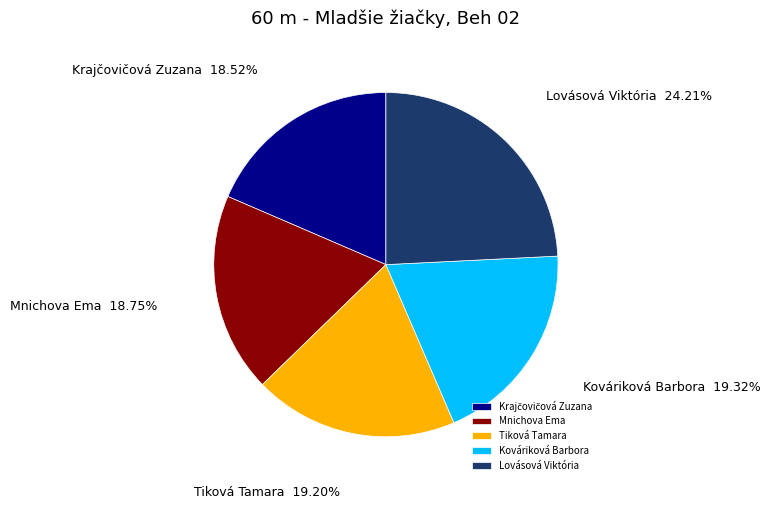

To the nearest percent, what percentage of the pie is Lovásová Viktória?

24%